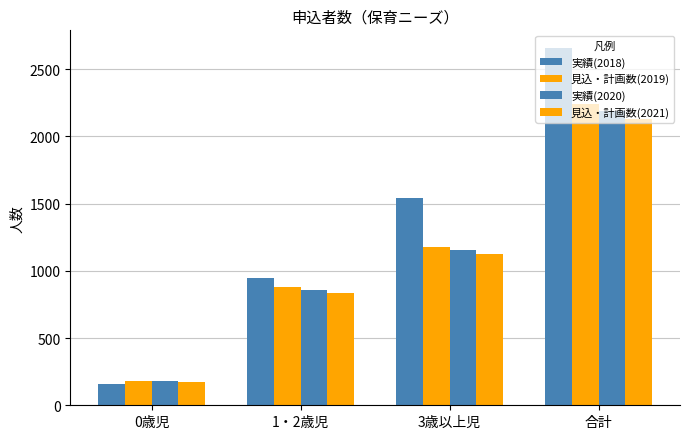

How many series are shown in this chart?

4